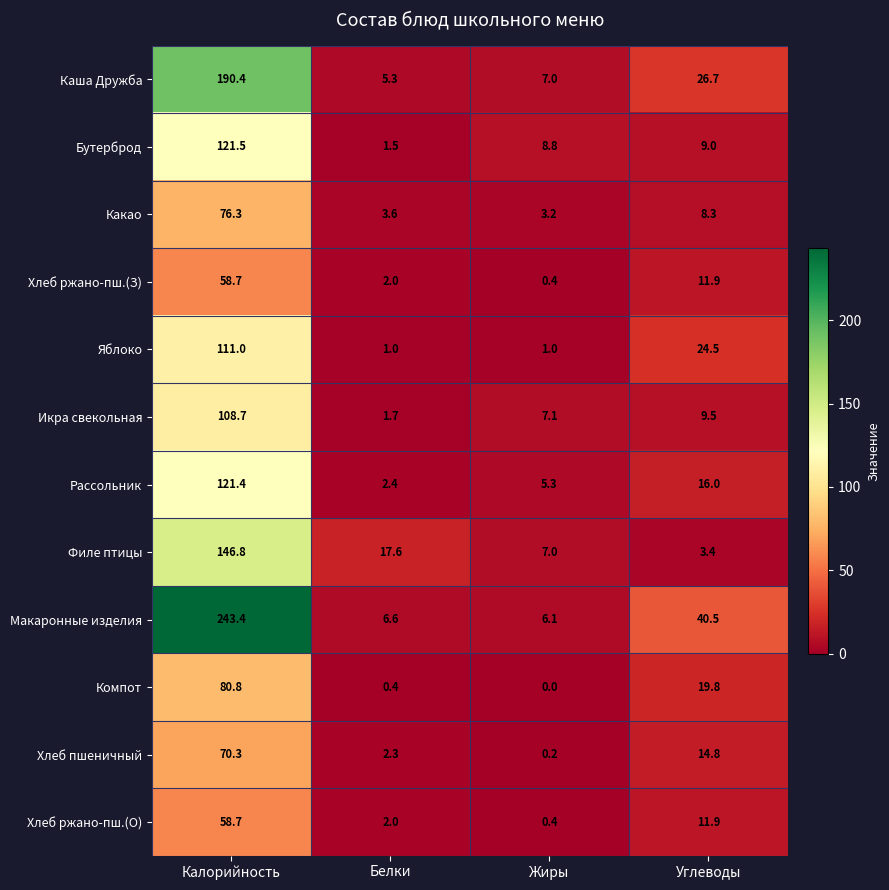

Rank the categories by Хлеб пшеничный value from lowest to highest.

Жиры, Белки, Углеводы, Калорийность